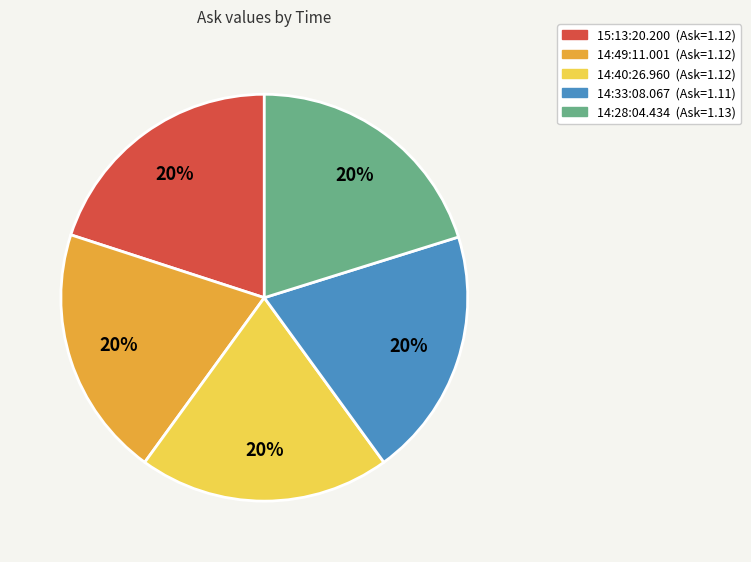

True or false: 14:28:04.434 accounts for 20% of the total.

True